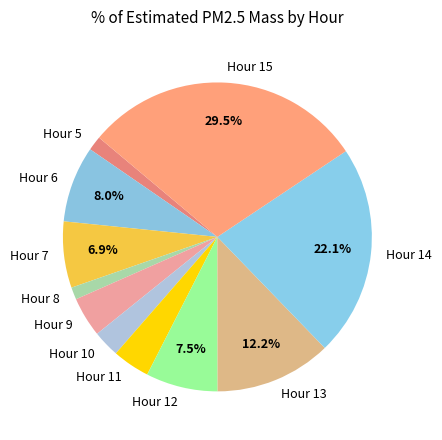

Does Hour 15 represent more than half of the total?

No